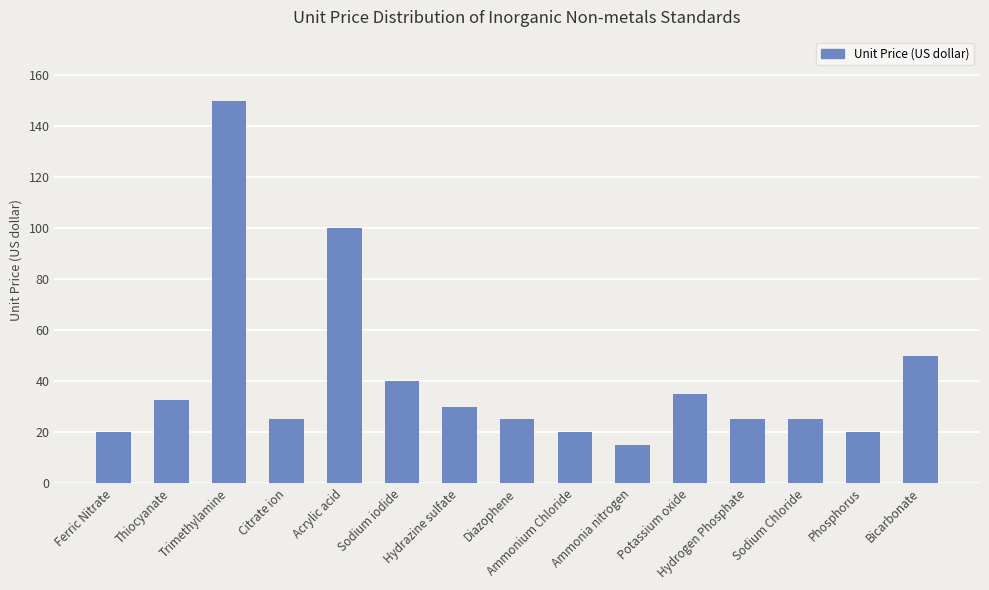

What is the average value?

40.8